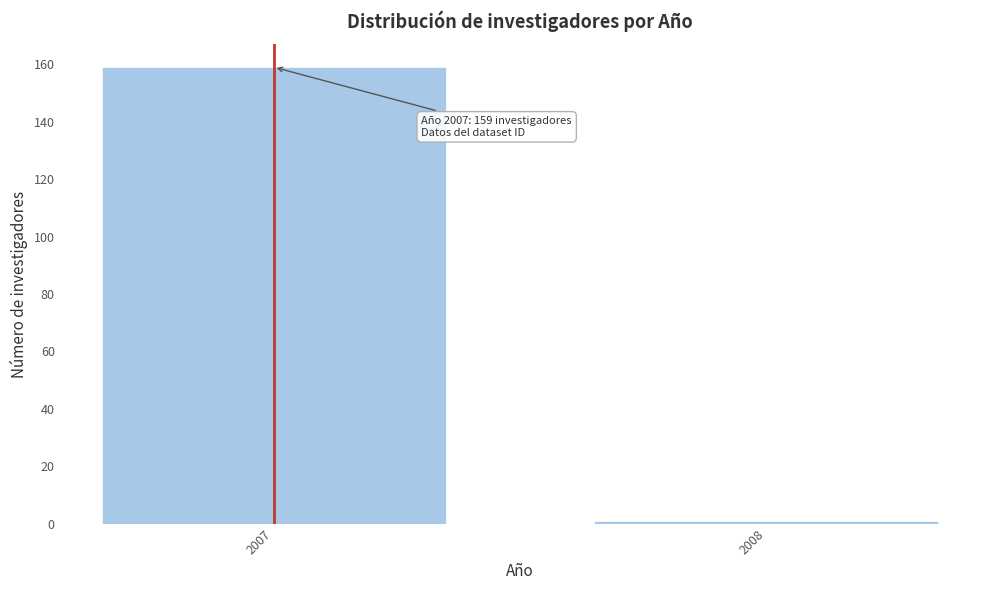

Reading right to left, what are all the values shown in this chart?

1	159